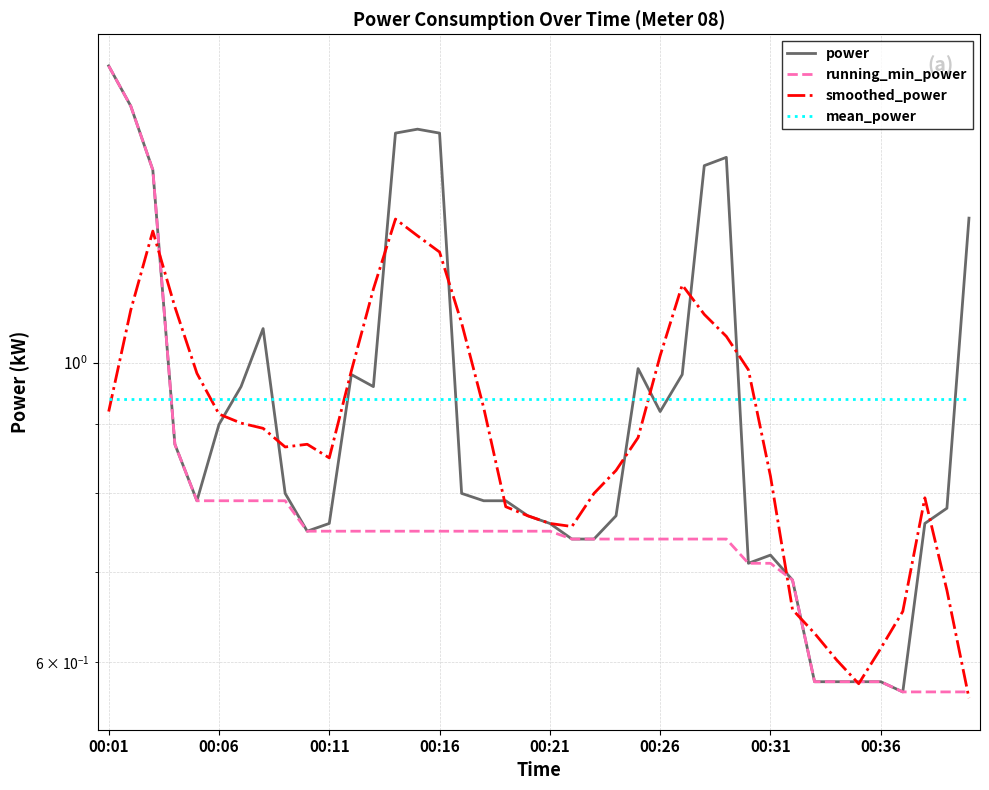

The value of smoothed_power at 00:16 is 1.2. True or false?

True